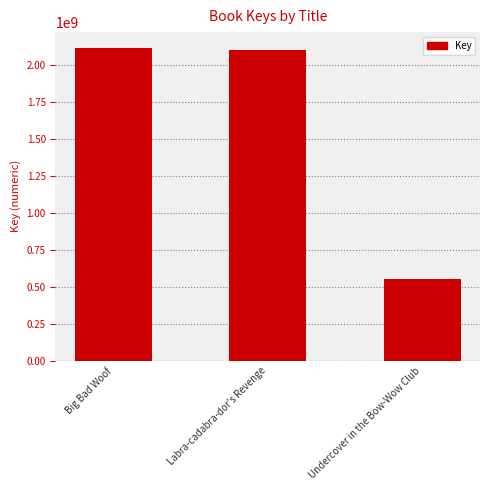

What is the change in value from Big Bad Woof to Undercover in the Bow-Wow Club?

-1564898741